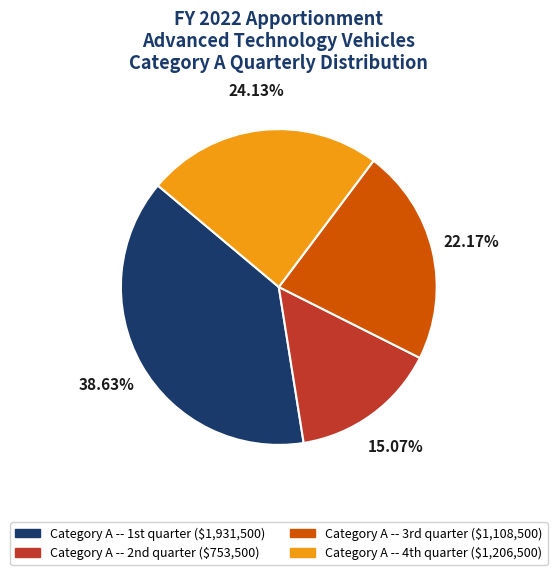

How many slices are in this pie chart?

4